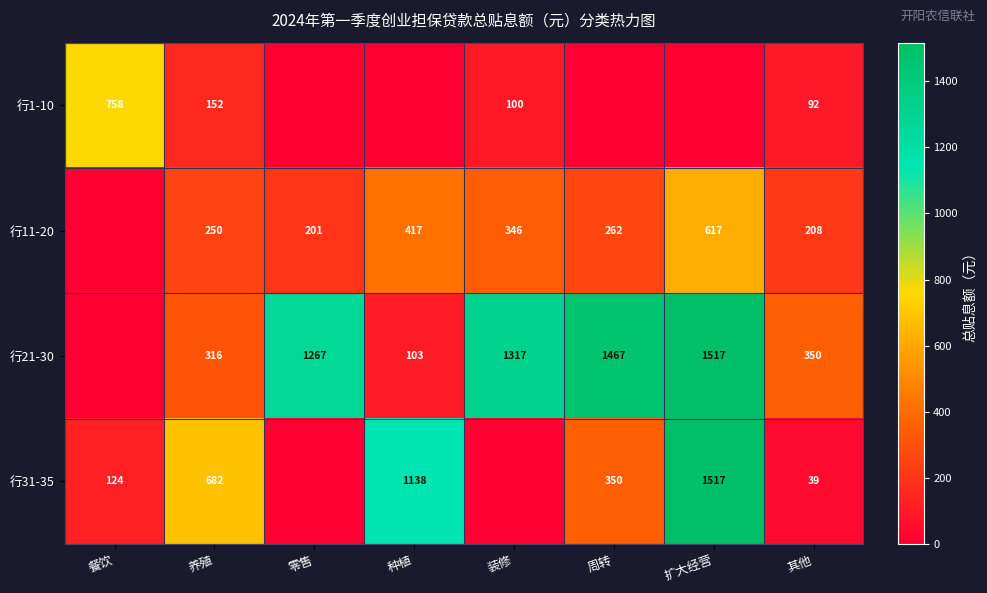

Is the value of 行11-20 at 装修 greater than the value of 行21-30 at 周转?

No